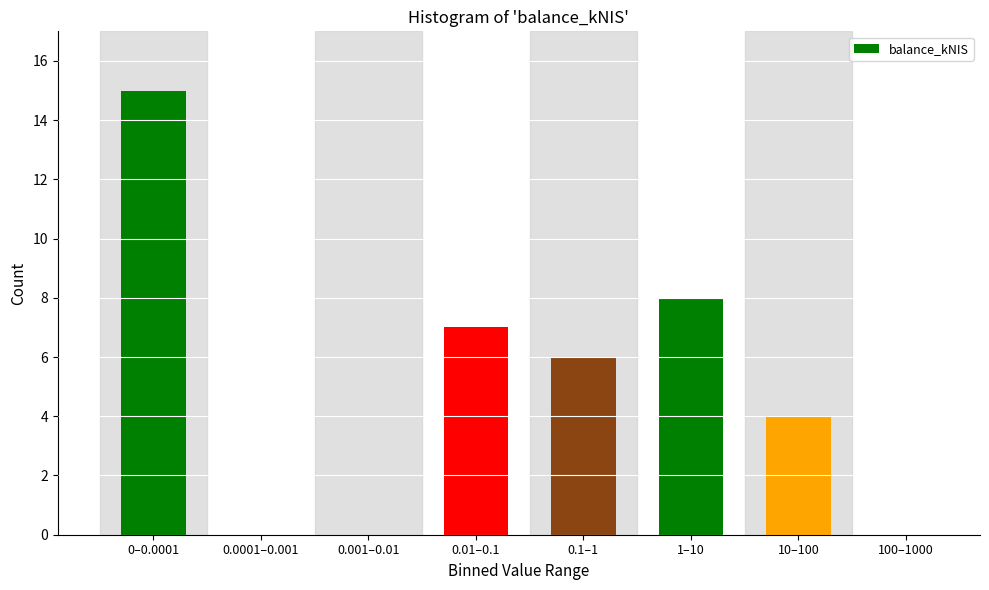

Reading right to left, transcribe all the data shown in this chart.

100–1000=0	10–100=4	1–10=8	0.1–1=6	0.01–0.1=7	0.001–0.01=0	0.0001–0.001=0	0–0.0001=15